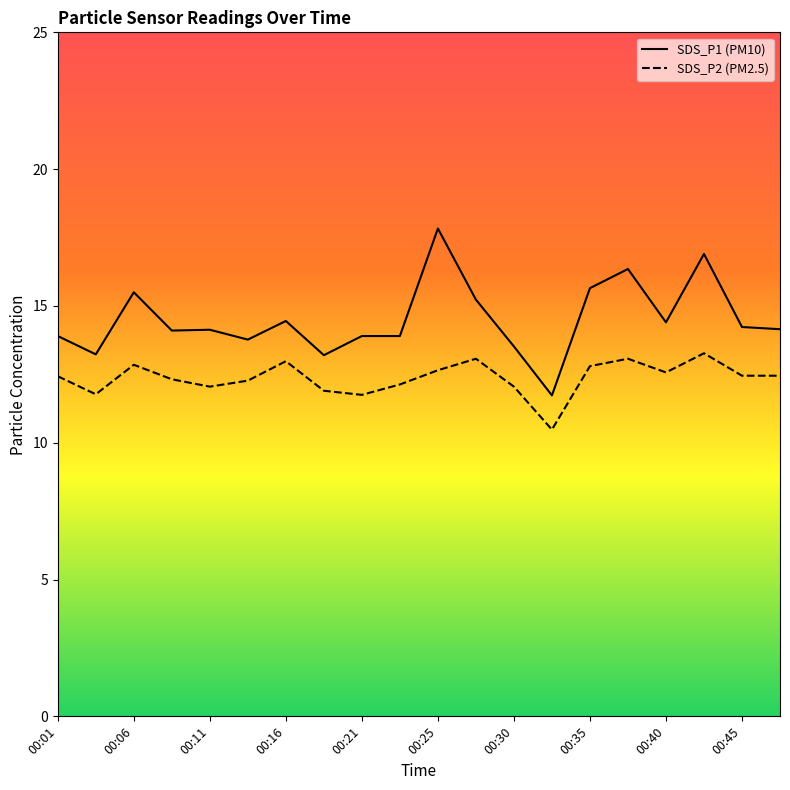

At how many categories does at least one series exceed 16?

3